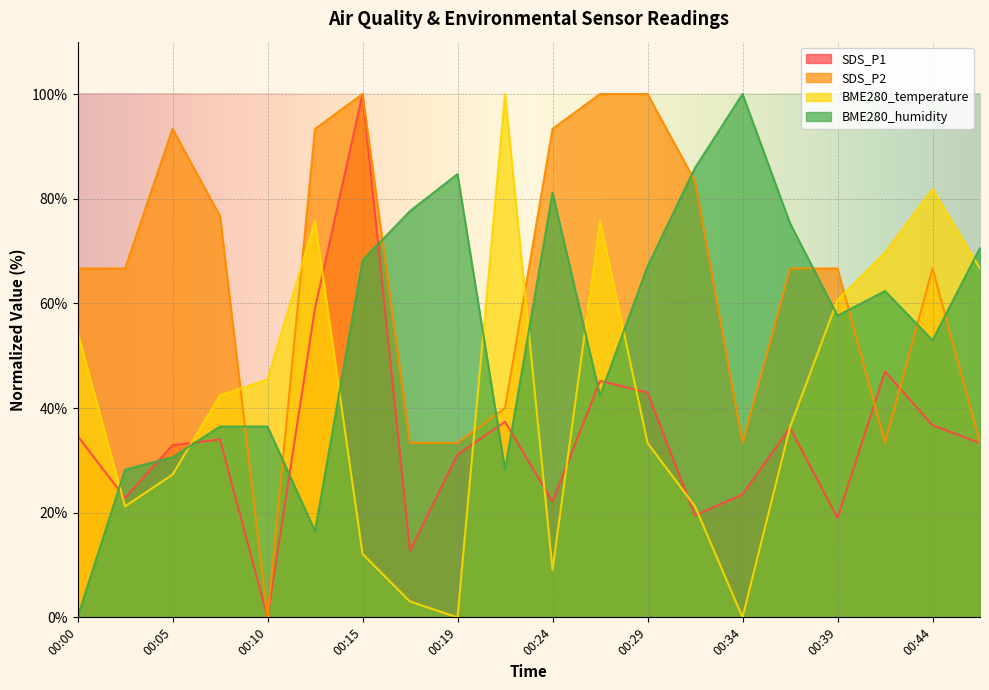

What is the difference between the highest and lowest values at 00:12?

76.9